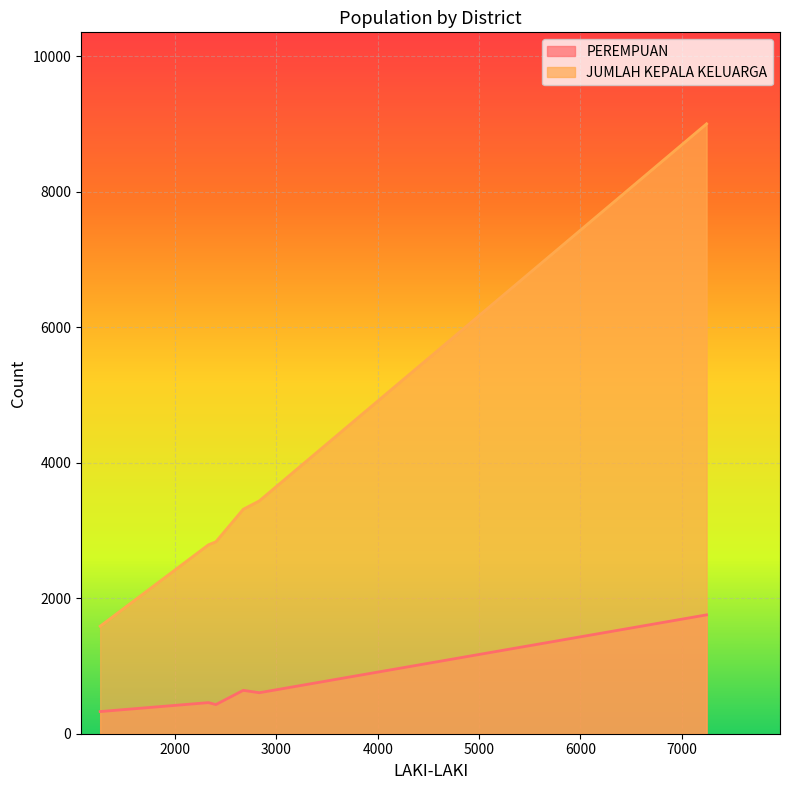

List the labels in order of JUMLAH KEPALA KELUARGA value, smallest first.

PULAU RAO, MOROTAI SELATAN BARAT, MOROTAI JAYA, MOROTAI TIMUR, MOROTAI UTARA, MOROTAI SELATAN